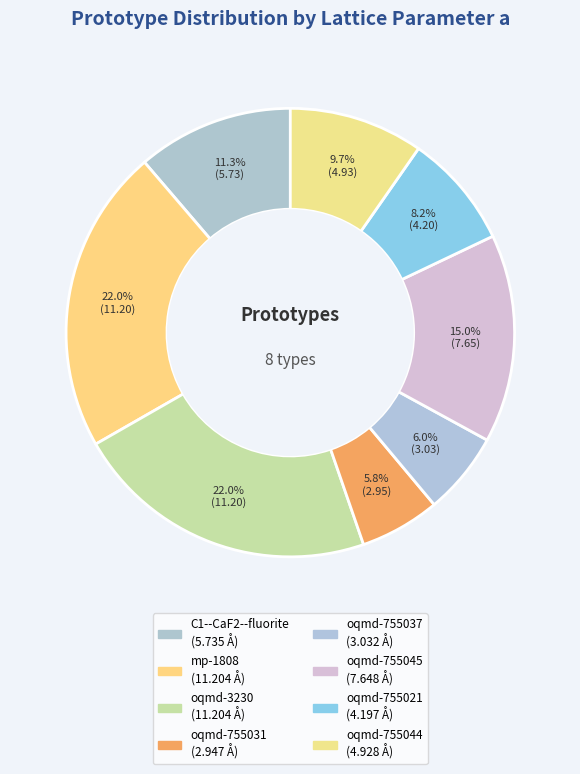

Rank the categories by value from lowest to highest.

oqmd-755031, oqmd-755037, oqmd-755021, oqmd-755044, C1--CaF2--fluorite, oqmd-755045, mp-1808, oqmd-3230